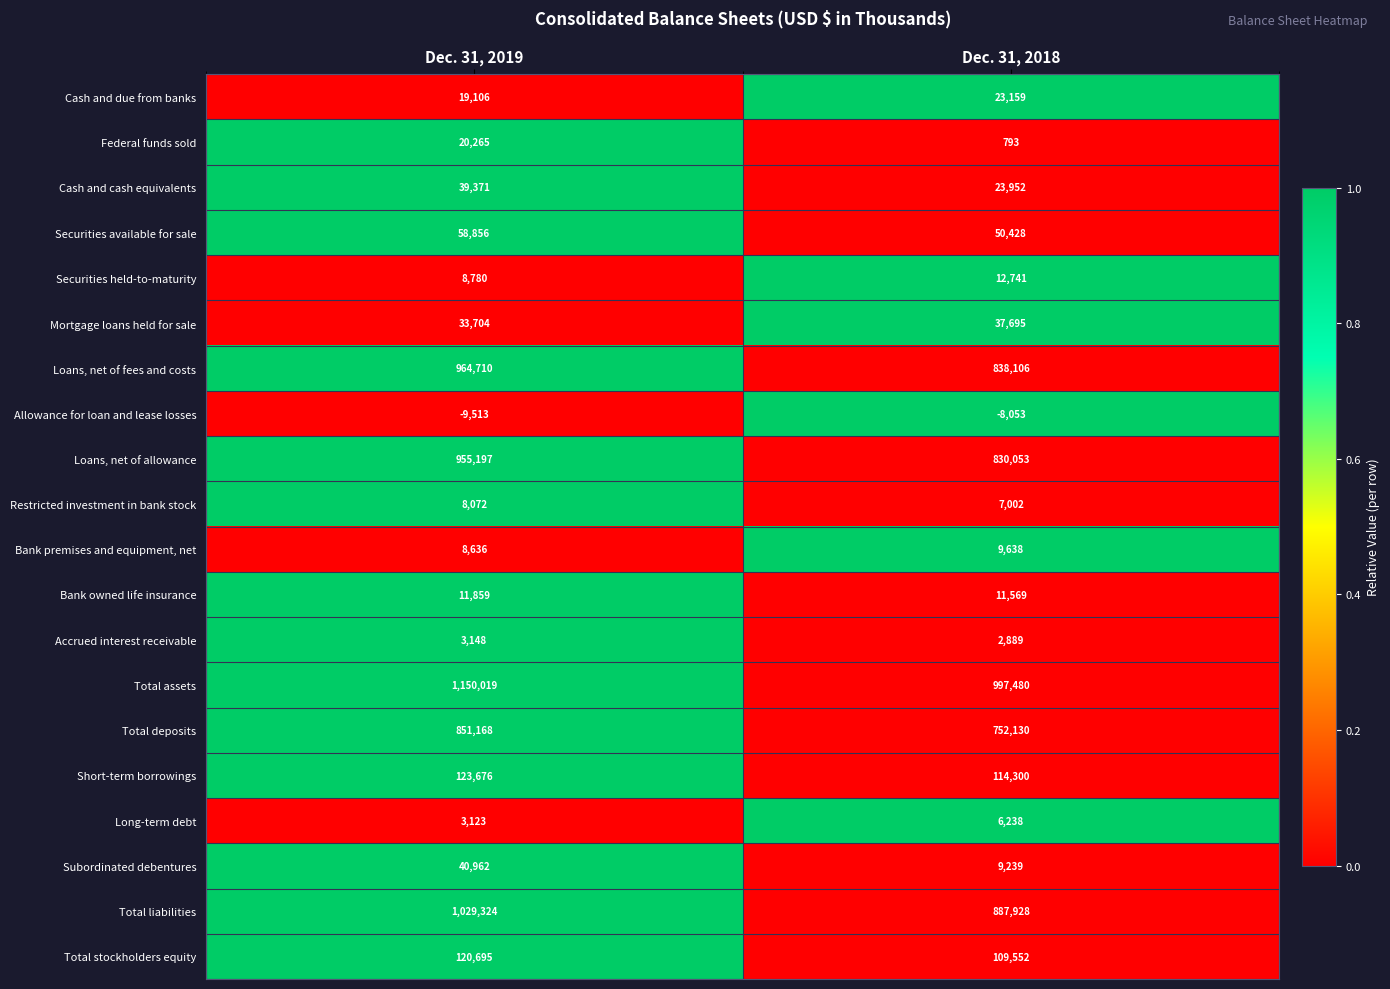

Which series has the largest total across all categories?

Total assets